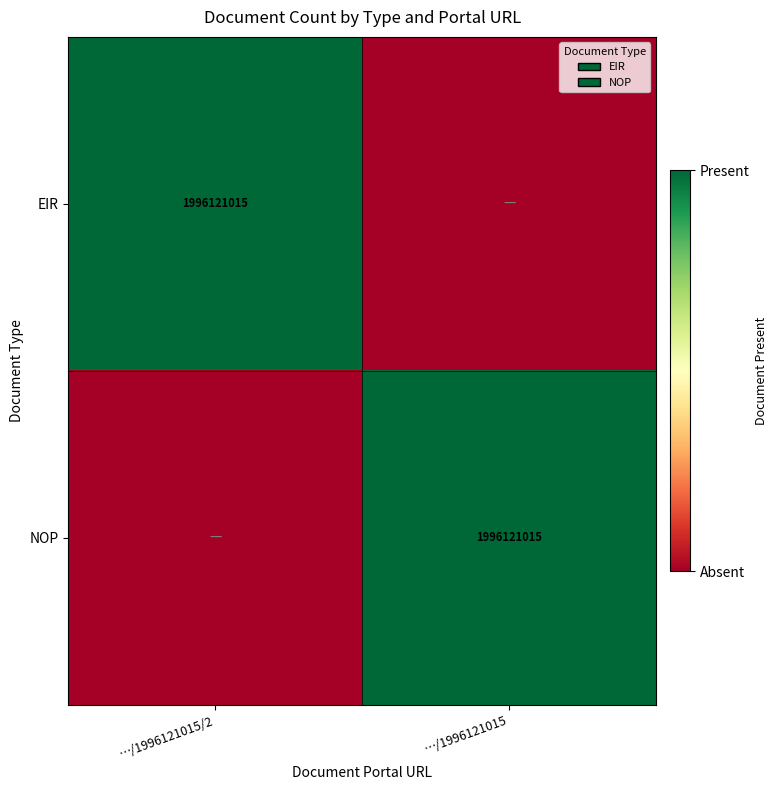

The value of NOP at …/1996121015 is 413877176. True or false?

False